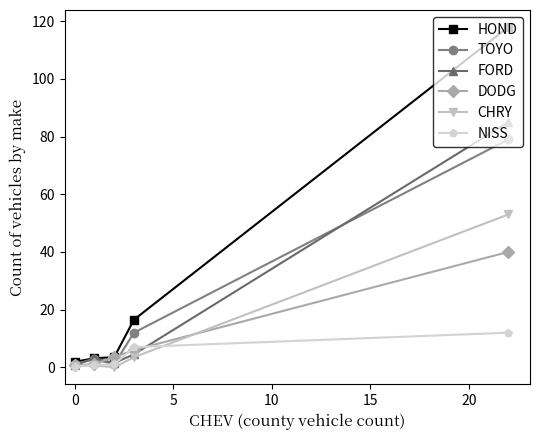

True or false: DODG has more than 1 points higher than both neighbors.

False